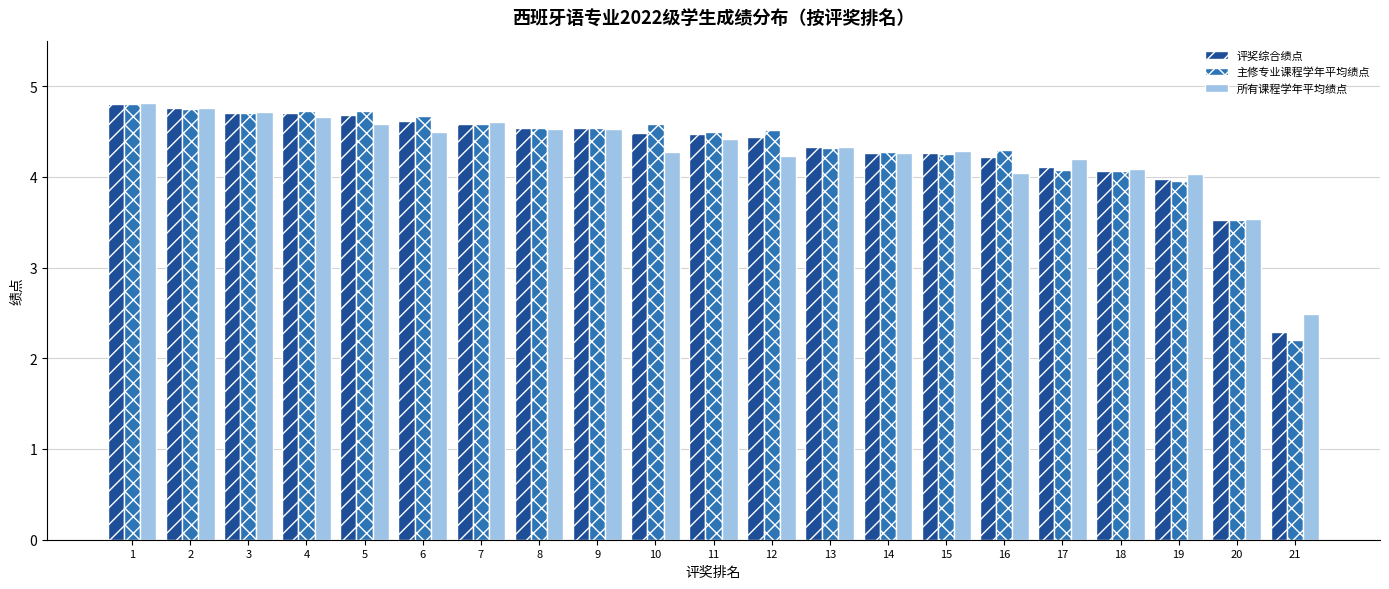

Between 12 and 18, which series saw the biggest shift?

主修专业课程学年平均绩点